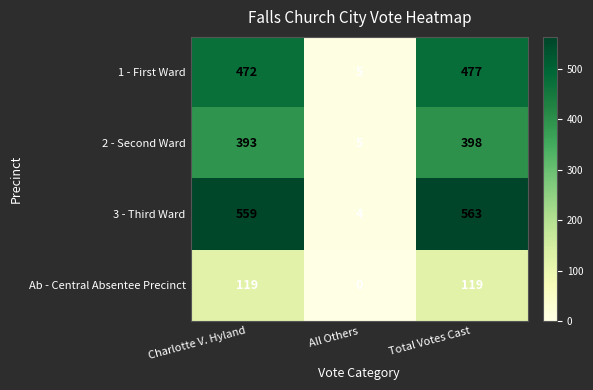

Where is 1 - First Ward nearest to the value 241?

Charlotte V. Hyland